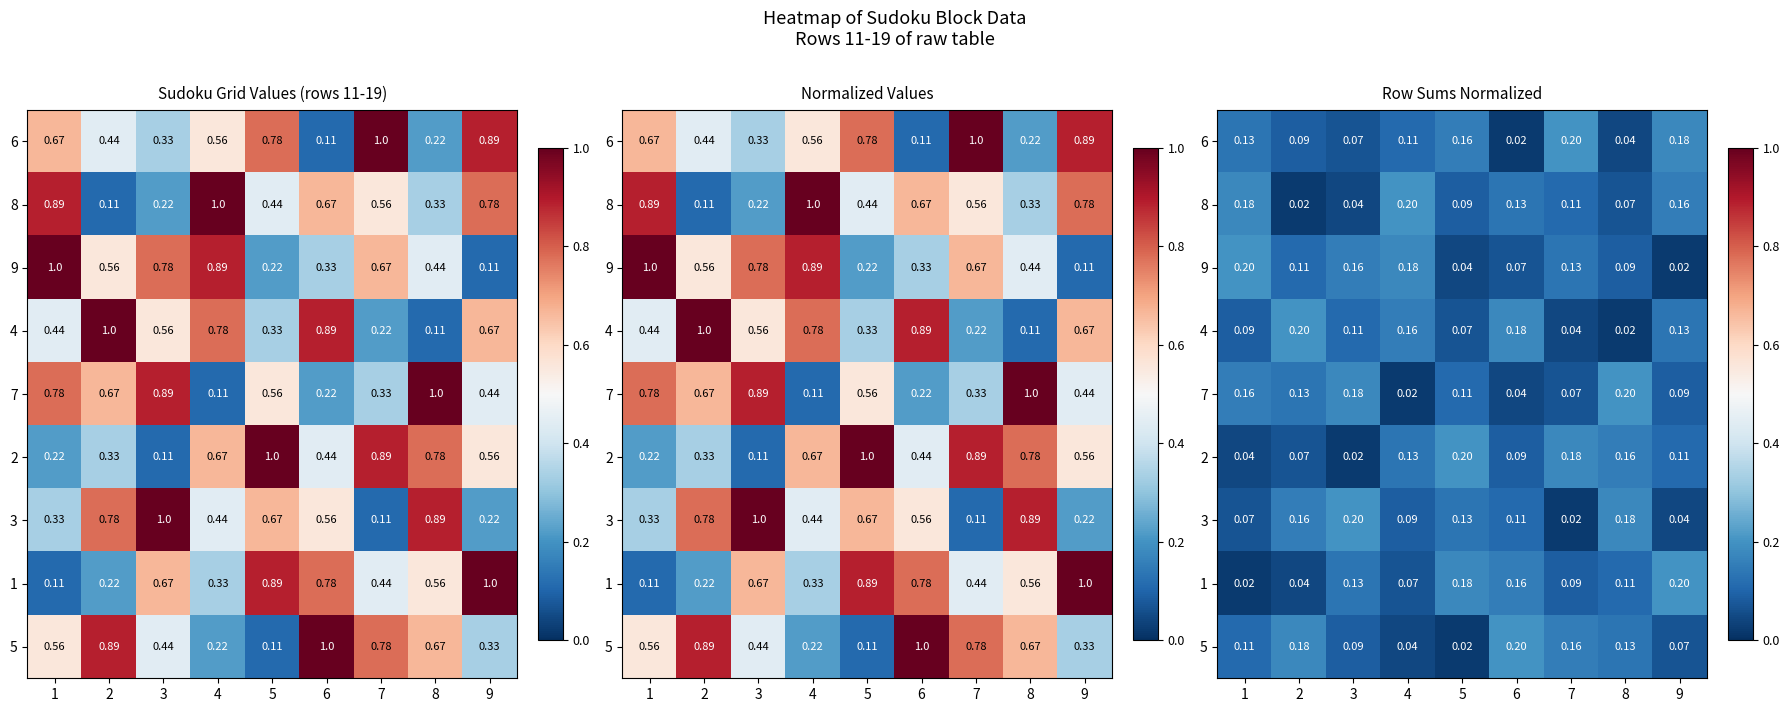

At which category is the sum across all series the highest?

1